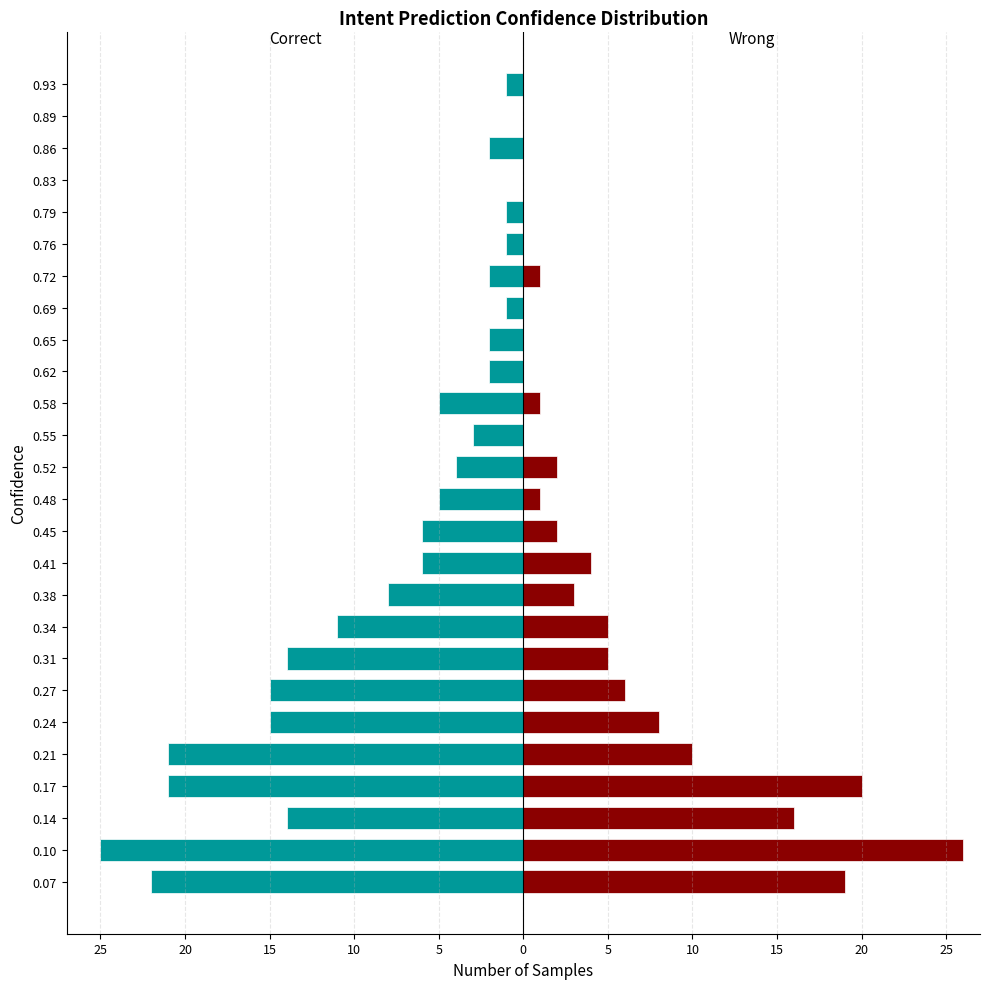

Which series has the widest spread of values?

Wrong